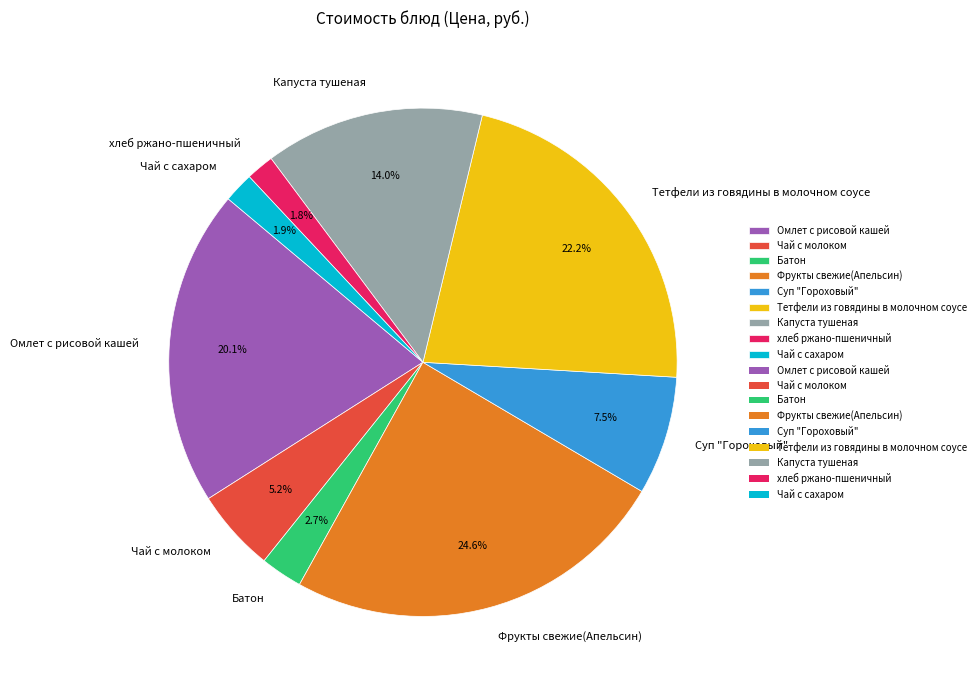

Combined, what portion of the pie is Чай с сахаром and Батон?

4.6%